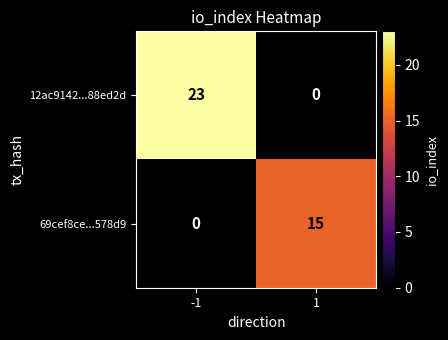

What is the spread (max minus min) of values at 1?

15